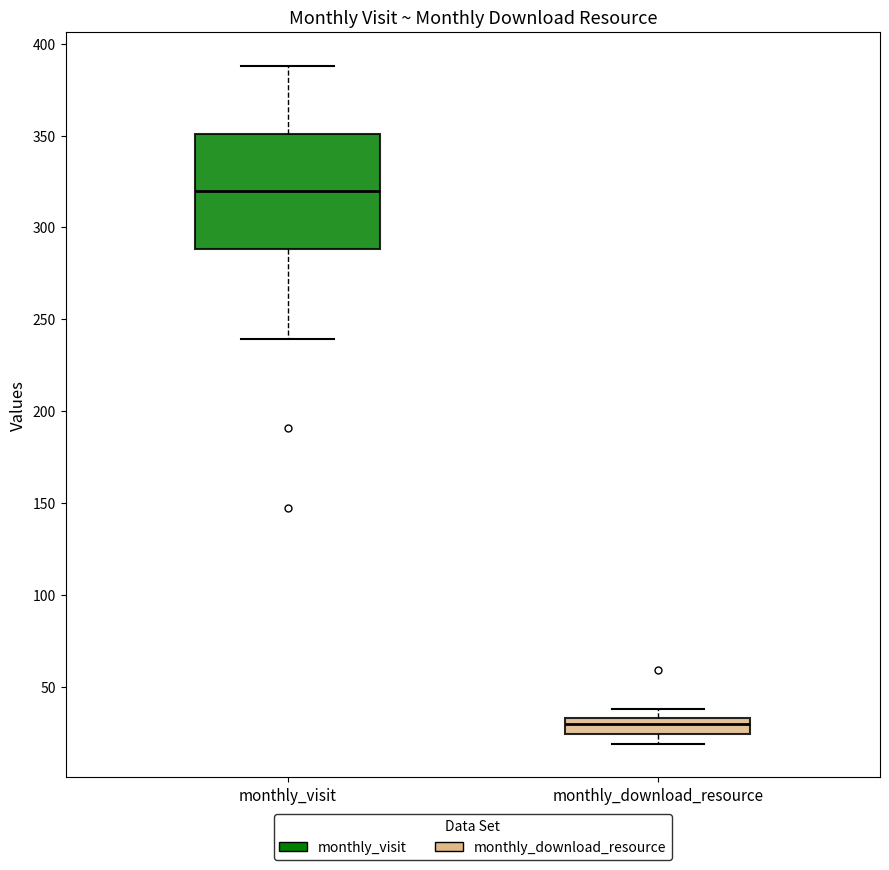

Reading left to right, transcribe this box plot: for each box, give where its median line is, the range the box spans, and where its two whiskers end, as read against the y-axis. The values are not printed on the chart, so give them approximately, as read against the axis.

monthly_visit: median 320, box 290 to 350, whiskers 240 to 390
monthly_download_resource: median 30, box 25 to 35, whiskers 20 to 40